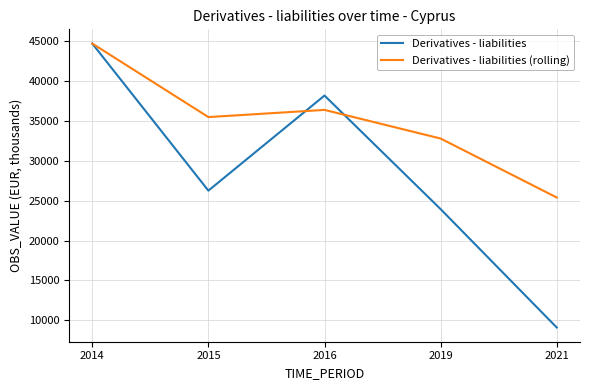

True or false: Derivatives - liabilities has more than 2 interior local peaks.

False